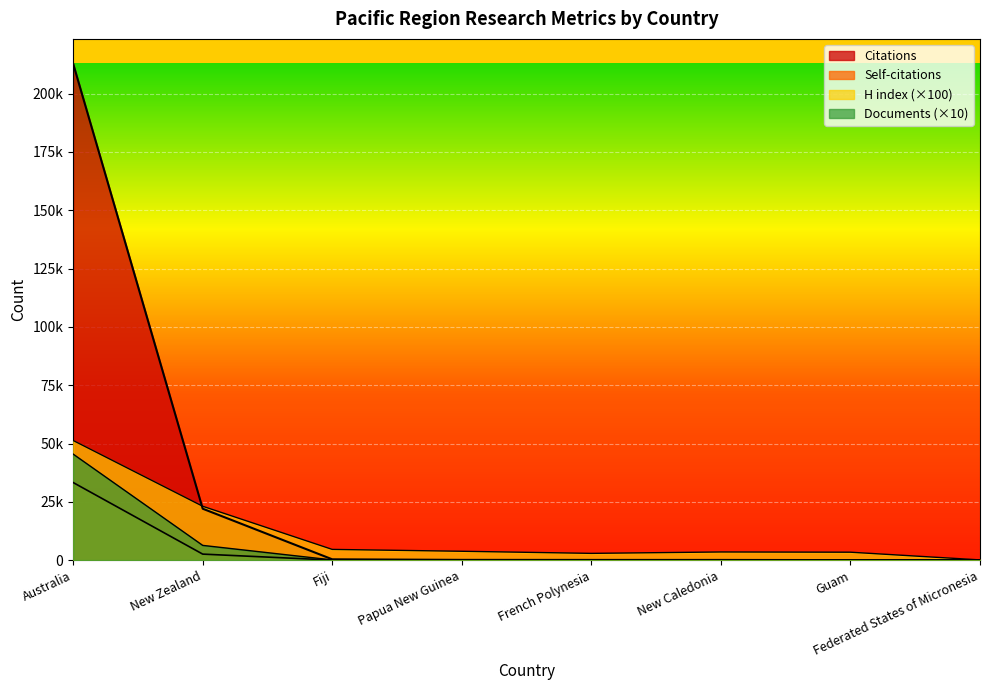

At which category is the sum across all series the highest?

Australia